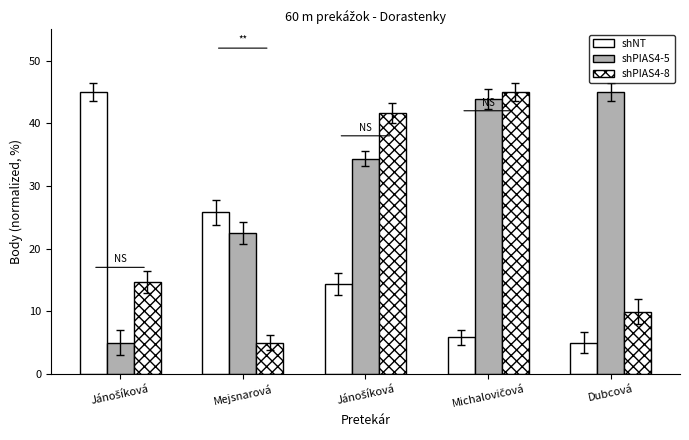

Rank the categories by shPIAS4-5 value from highest to lowest.

Dubcová, Michalovičová, Jánošíková, Mejsnarová, Jánošíková